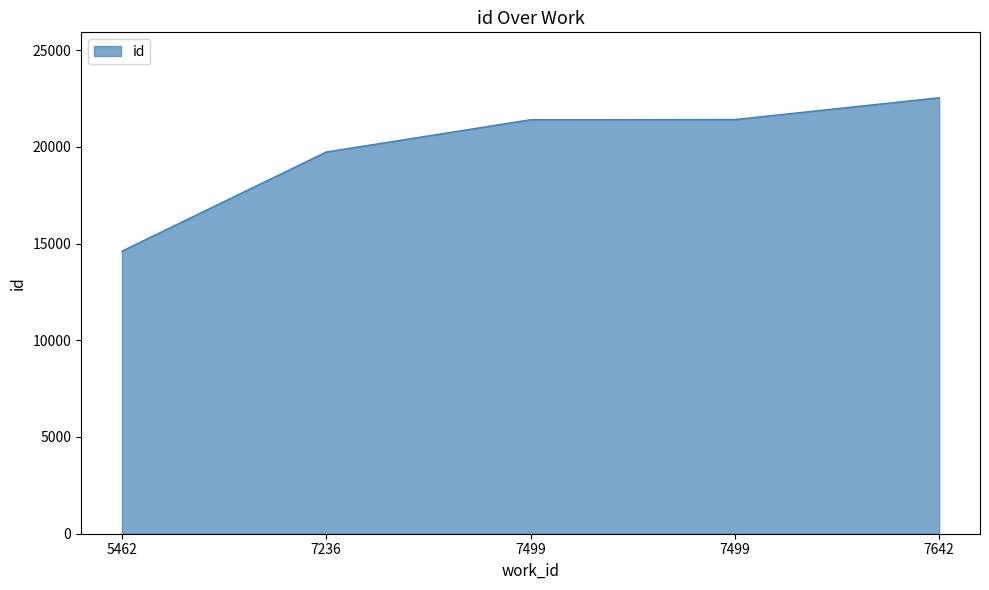

What is the change in value from 7236 to 7499?

+1669